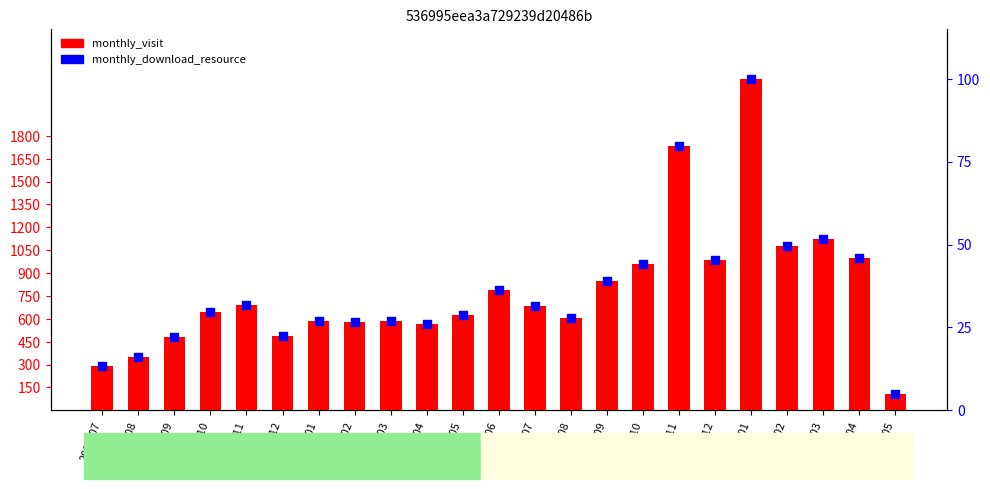

Which series contains the highest Y value?

monthly_visit